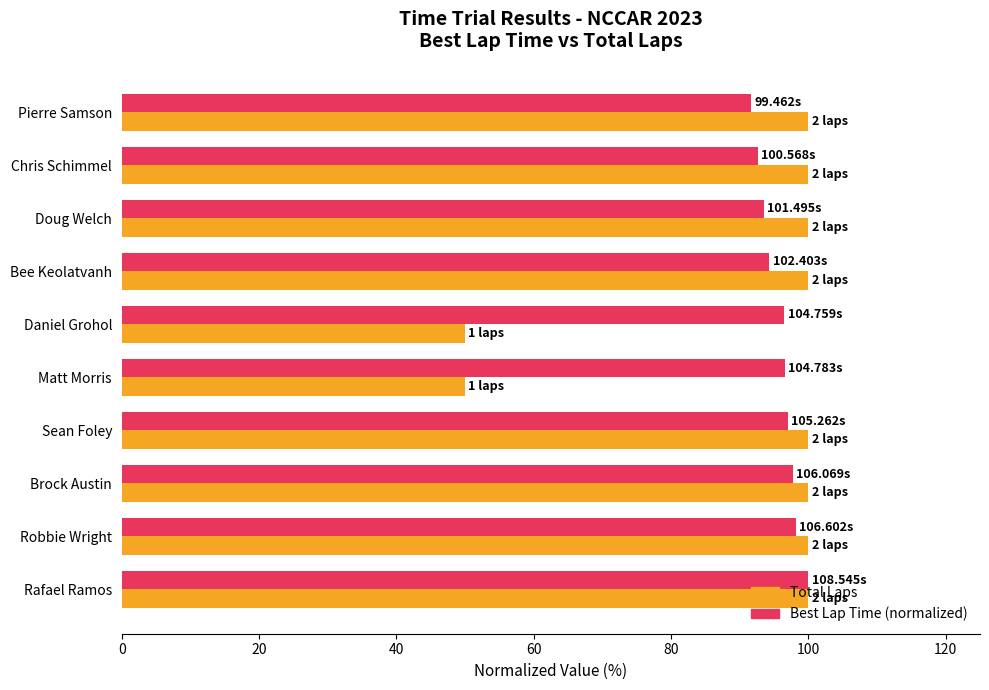

What is the total value across all series at Sean Foley?

197.0